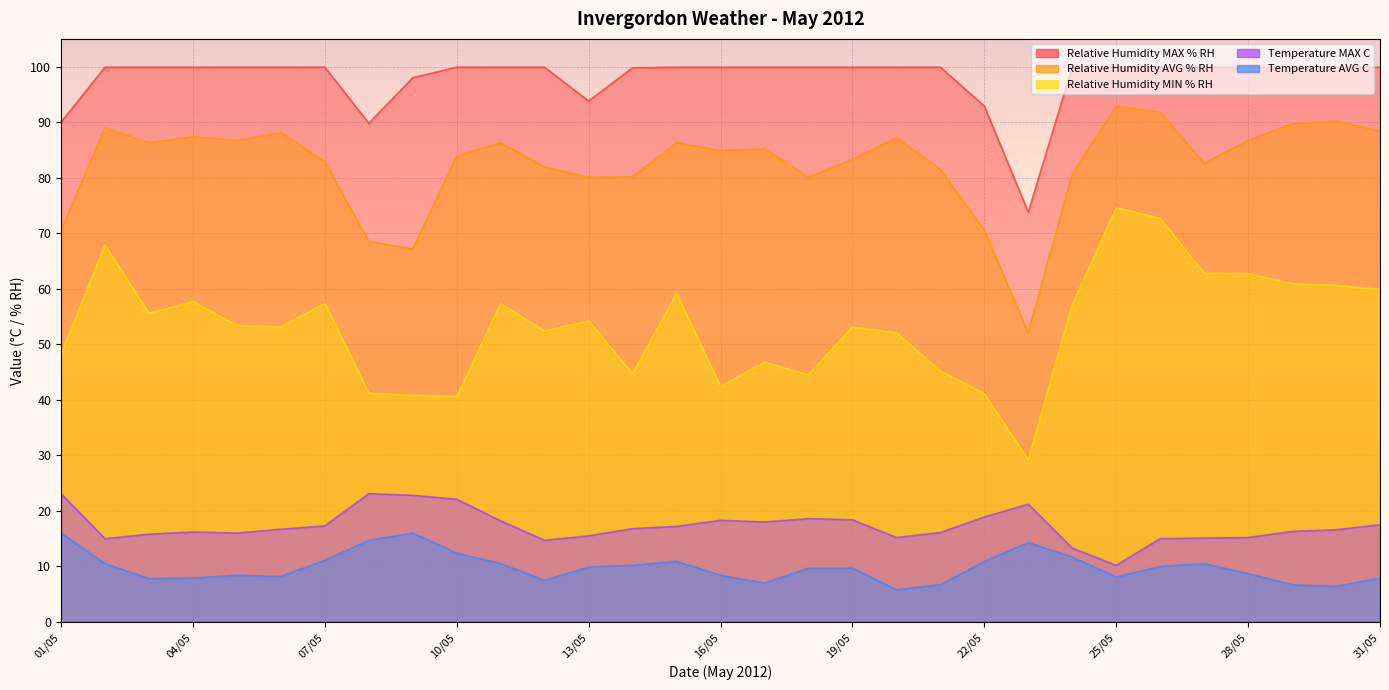

Which series has the largest total across all categories?

Relative Humidity MAX % RH